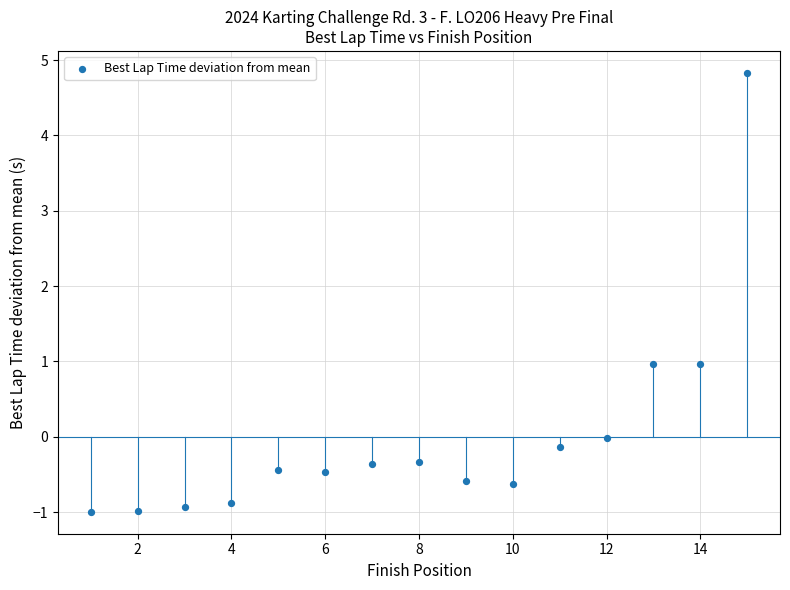

What is the range of Y values (max minus min)?

5.8